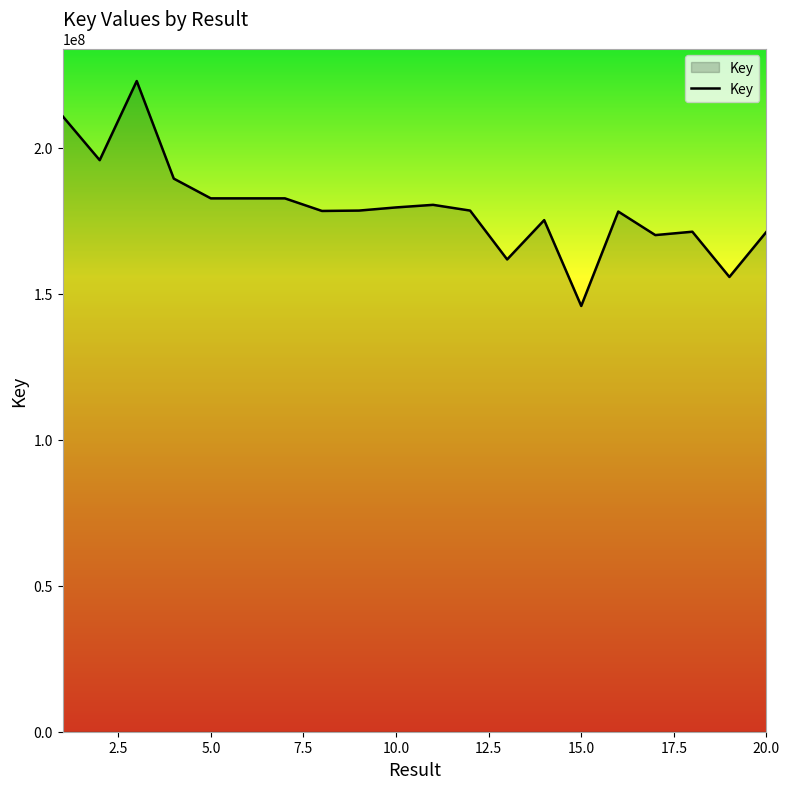

What is the smallest value displayed?

145777587